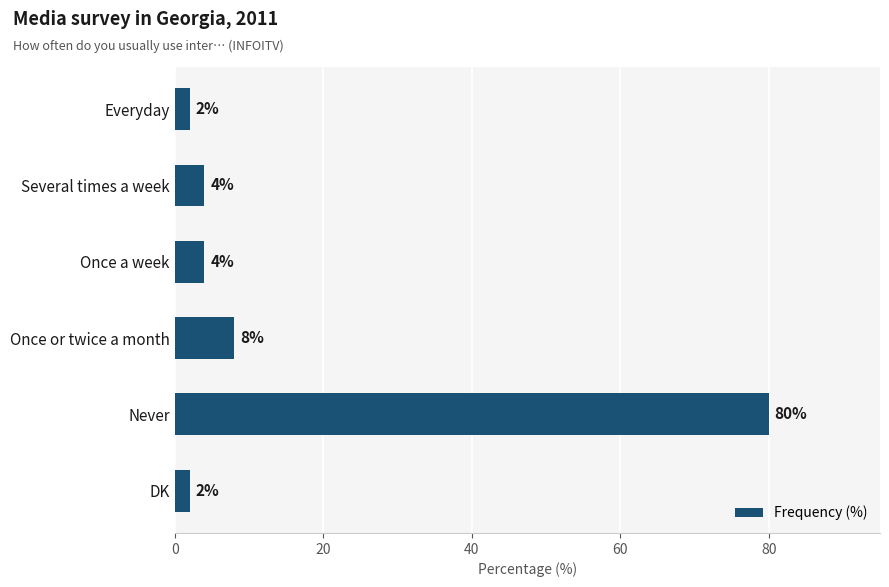

At which category does the chart reach its peak across all series?

Never